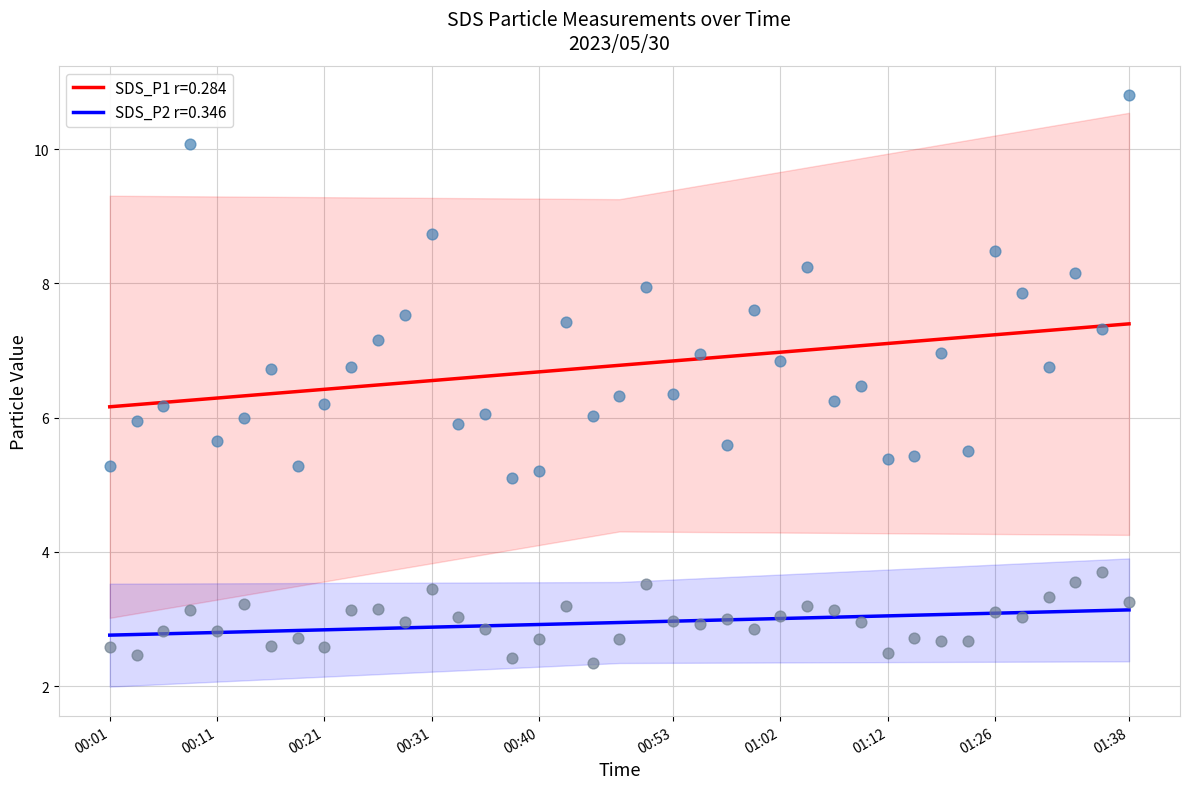

Which series has the widest spread of Y values?

SDS_P1